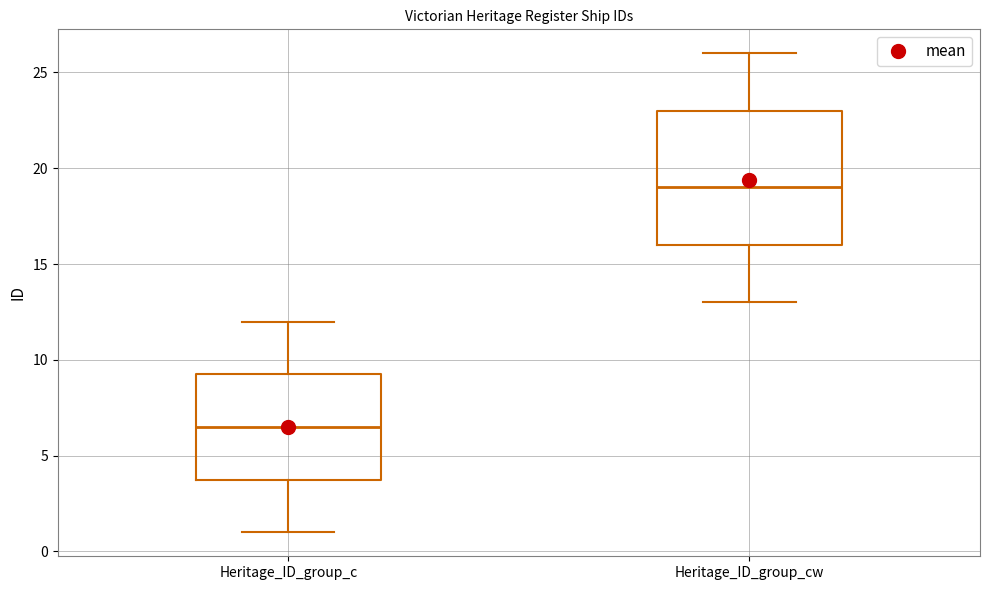

Where is the lower edge of the box for Heritage_ID_group_cw on the y-axis? The values are not printed on the chart, so give them approximately, as read against the axis.

16.0